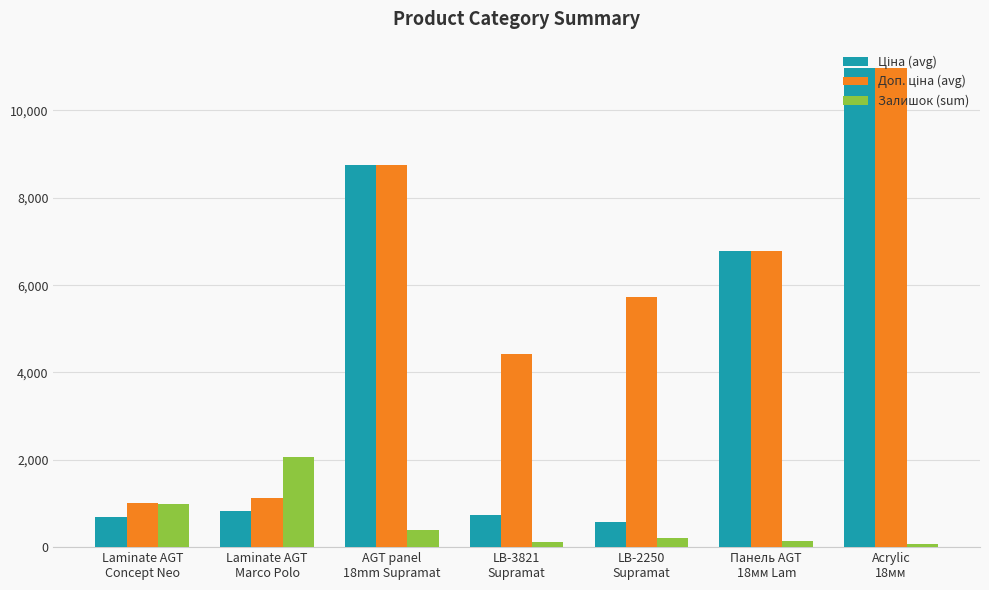

At how many categories does at least one series exceed 2669?

5